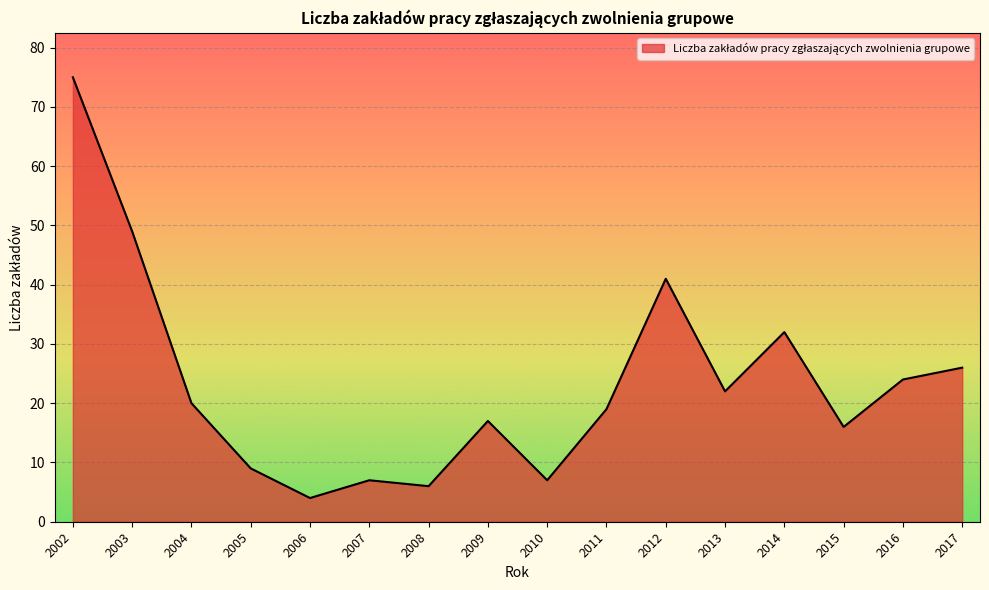

What is the minimum value shown in the chart?

4